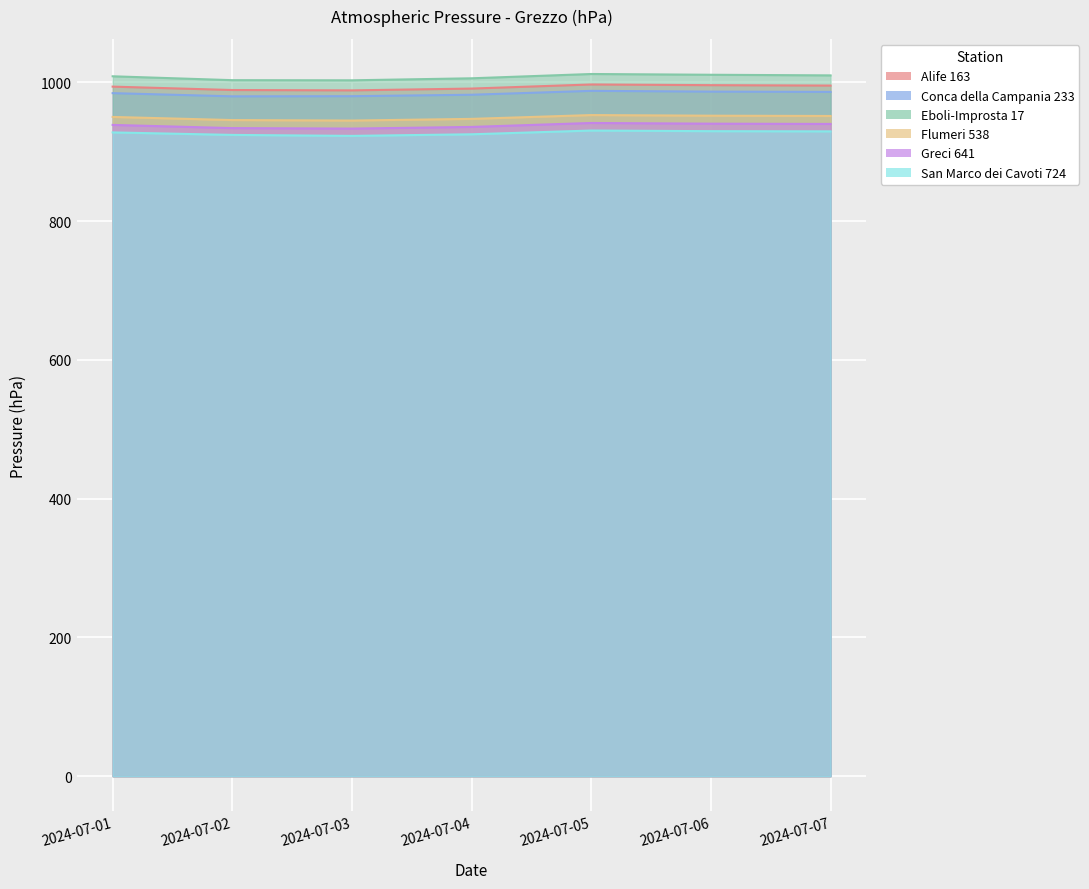

What is the difference between the maximum and minimum values in the San Marco dei Cavoti 724 series?

7.7